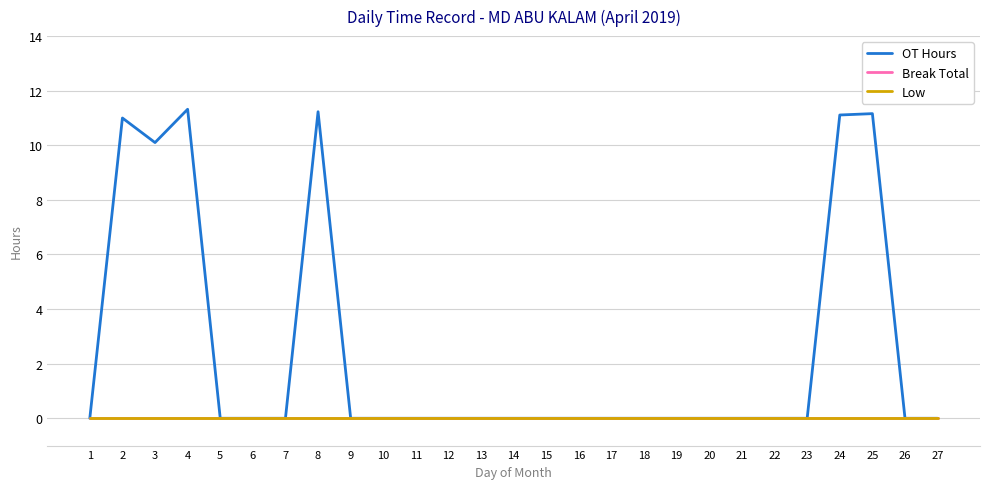

What is the difference between the highest and lowest values at 25?

11.2